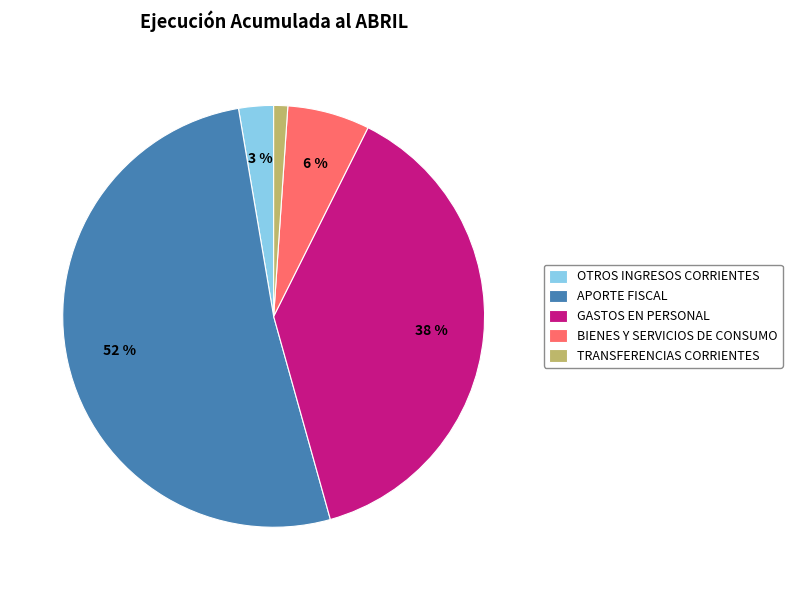

Approximately how many times larger is the value at GASTOS EN PERSONAL compared to APORTE FISCAL?

0.7